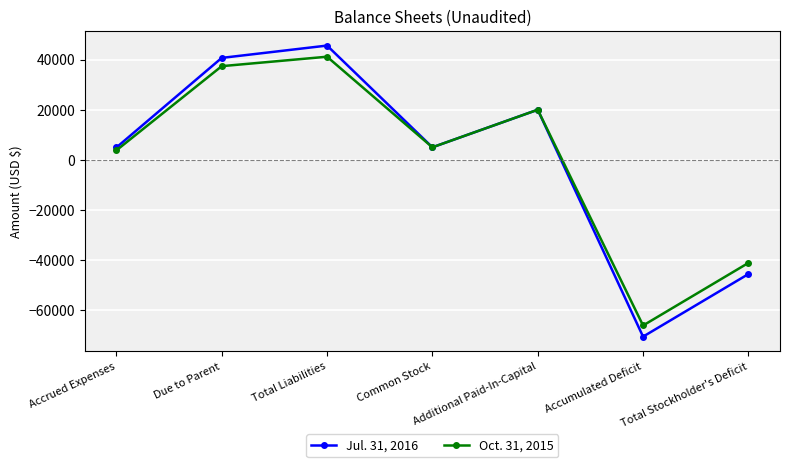

What is the difference between the highest and lowest values at Accumulated Deficit?

4450